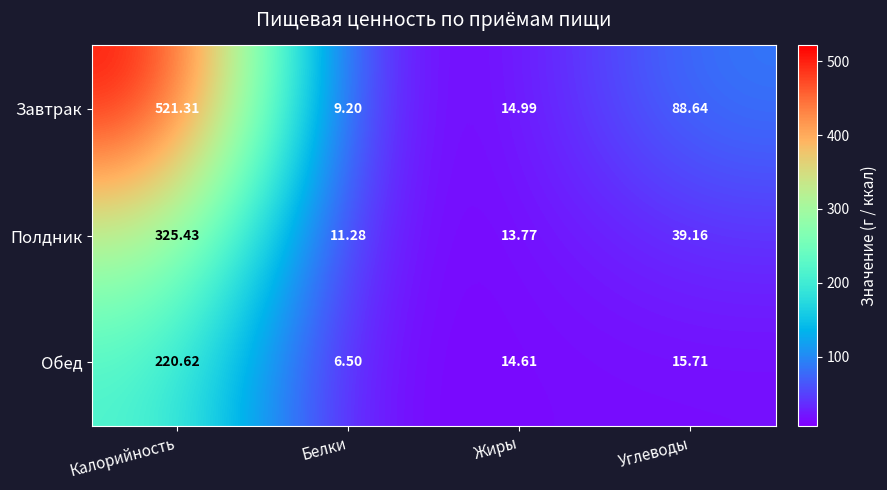

List the series in order of their overall mean, highest first.

Завтрак, Полдник, Обед